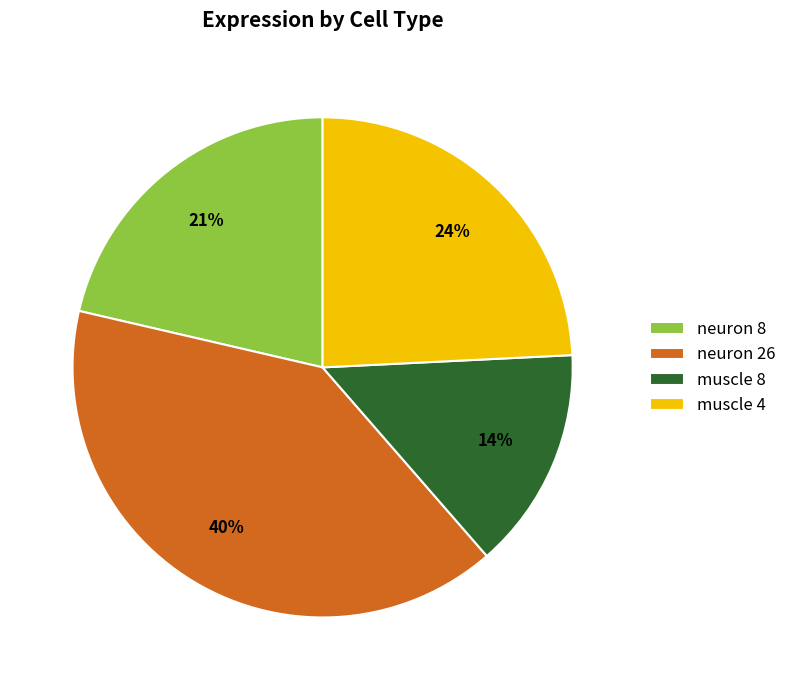

Combined, do neuron 8 and muscle 8 account for over 50%?

No